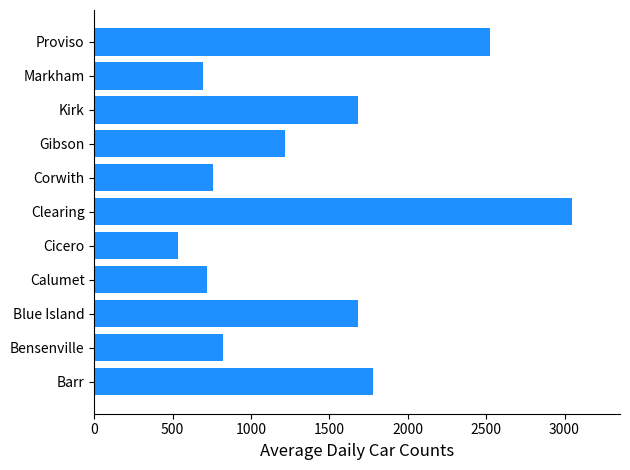

What is the greatest value displayed?

3049